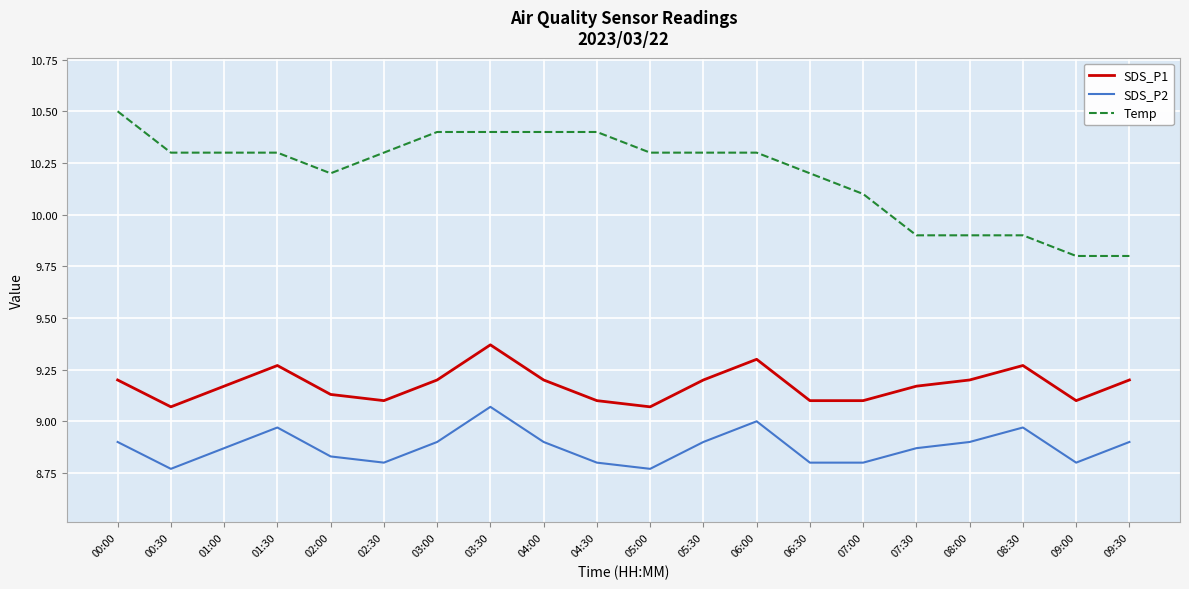

True or false: SDS_P2 and SDS_P1 intersect in this chart.

False